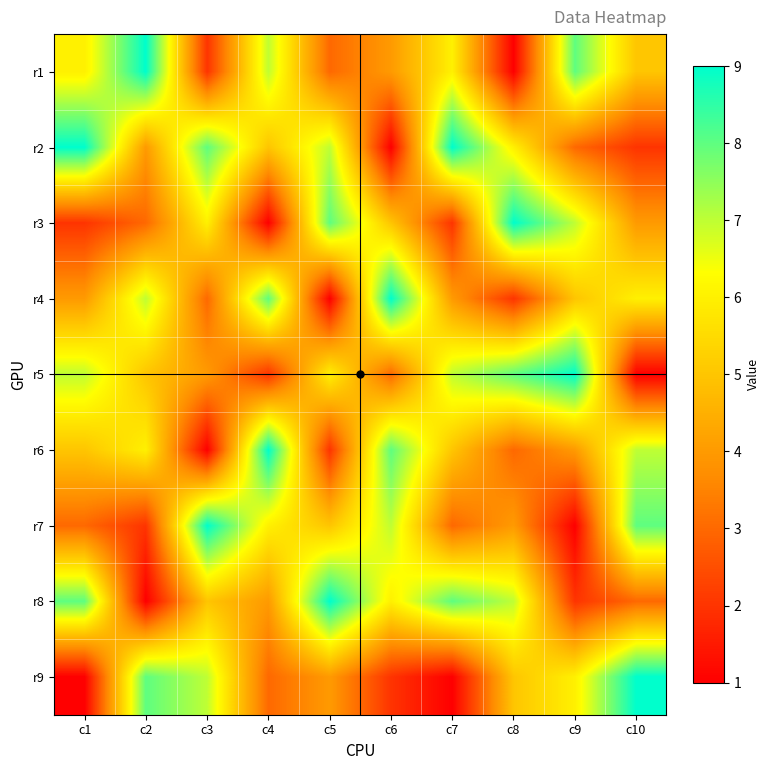

Reading left to right, what are all the values shown in this chart?

r1: c1=6	c2=9	c3=2	c4=7	c5=3	c6=4	c7=6	c8=1	c9=8	c10=5
r2: c1=9	c2=4	c3=8	c4=5	c5=7	c6=1	c7=9	c8=6	c9=3	c10=2
r3: c1=2	c2=3	c3=6	c4=1	c5=8	c6=5	c7=2	c8=9	c9=7	c10=4
r4: c1=4	c2=7	c3=3	c4=8	c5=1	c6=9	c7=4	c8=2	c9=5	c10=6
r5: c1=7	c2=5	c3=4	c4=2	c5=6	c6=3	c7=7	c8=8	c9=9	c10=1
r6: c1=5	c2=6	c3=1	c4=9	c5=2	c6=8	c7=5	c8=3	c9=4	c10=7
r7: c1=3	c2=2	c3=9	c4=6	c5=5	c6=7	c7=3	c8=4	c9=1	c10=8
r8: c1=8	c2=1	c3=5	c4=4	c5=9	c6=6	c7=8	c8=7	c9=2	c10=3
r9: c1=1	c2=8	c3=7	c4=3	c5=4	c6=2	c7=1	c8=5	c9=6	c10=9